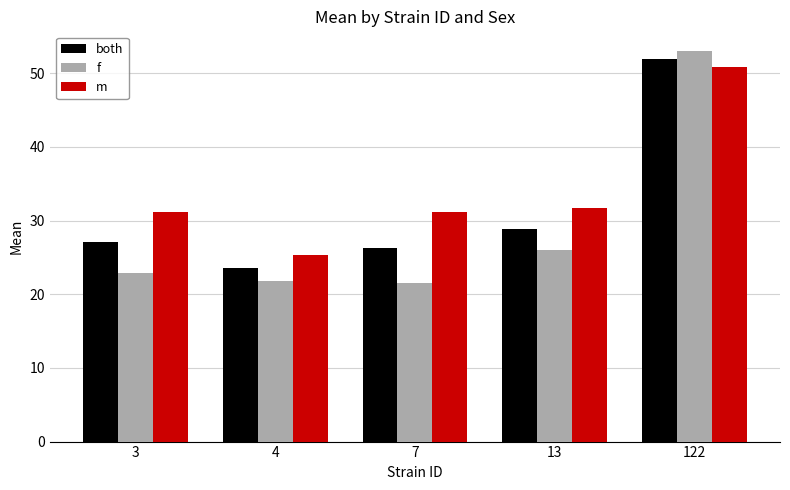

True or false: f has a value of 22.9 at 3.

True